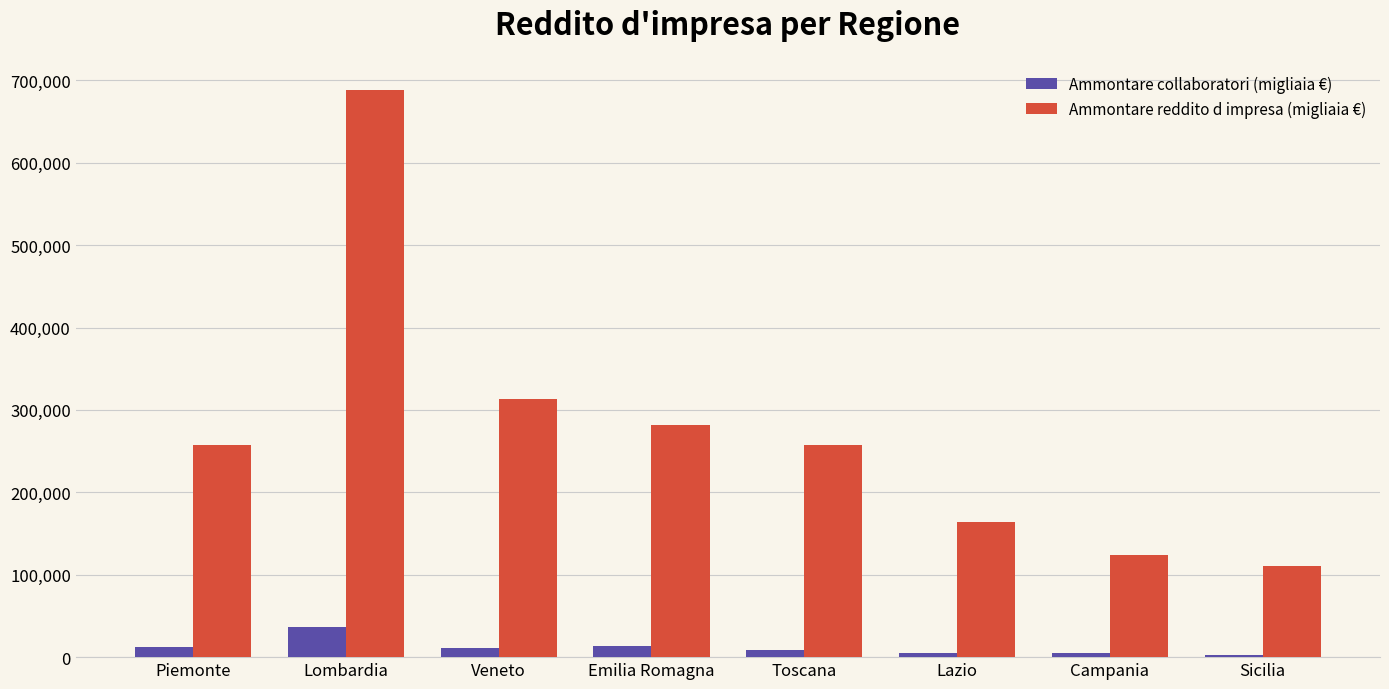

What is the value of the Ammontare reddito d impresa (migliaia €) bar at the 3rd from the left?

313159